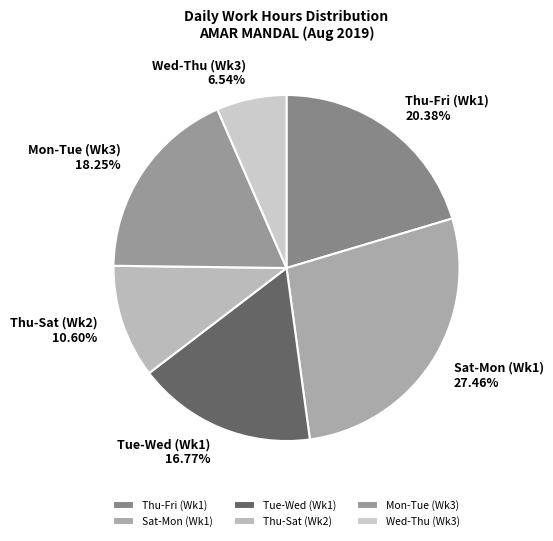

Rank the categories by value from highest to lowest.

Sat-Mon (Wk1), Thu-Fri (Wk1), Mon-Tue (Wk3), Tue-Wed (Wk1), Thu-Sat (Wk2), Wed-Thu (Wk3)